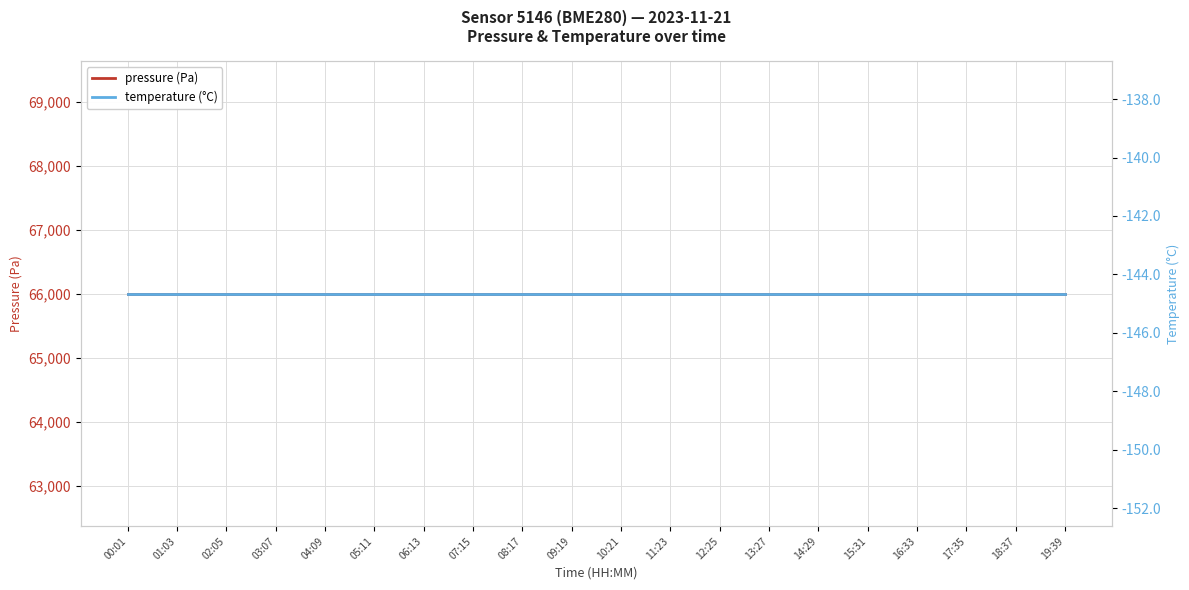

Reading right to left, what are all the values shown in this chart?

pressure (Pa): 66003.9	66003.9	66003.9	66003.9	66003.9	66003.9	66003.9	66003.9	66003.9	66003.9	66003.9	66003.9	66003.9	66003.9	66003.9	66003.9	66003.9	66003.9	66003.9	66003.9
temperature (°C): -144.7	-144.7	-144.7	-144.7	-144.7	-144.7	-144.7	-144.7	-144.7	-144.7	-144.7	-144.7	-144.7	-144.7	-144.7	-144.7	-144.7	-144.7	-144.7	-144.7